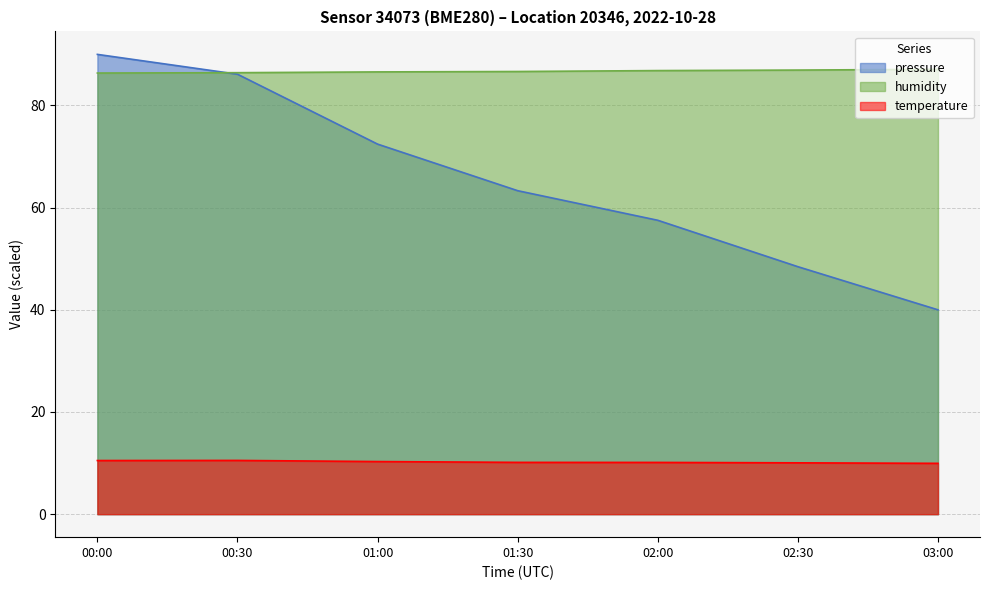

Where does the temperature series first go above 10?

00:00